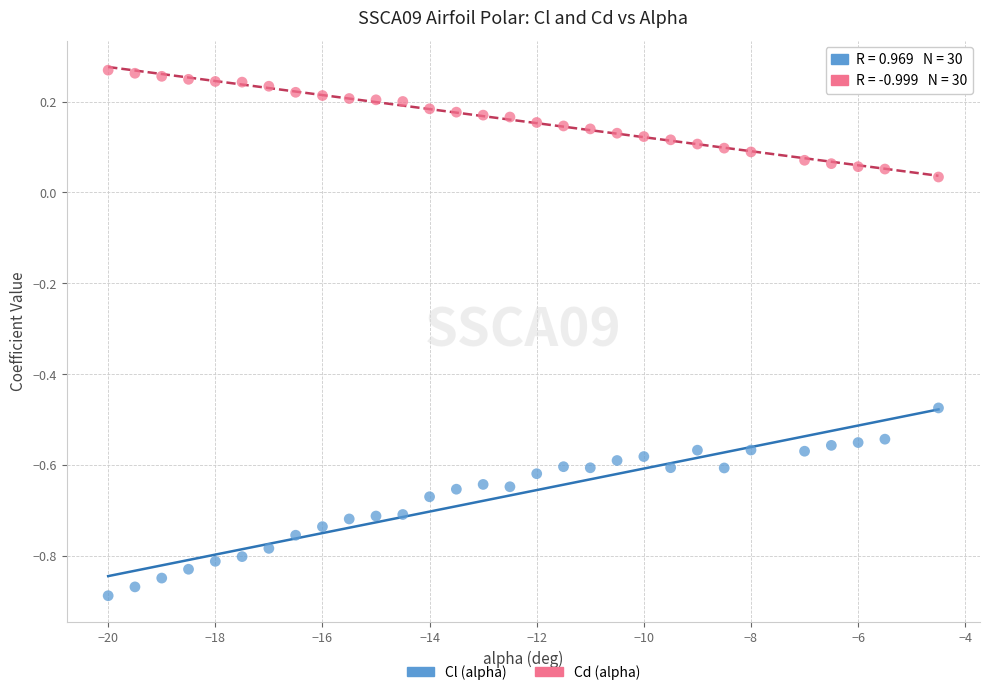

Across all data points, what is the range of X values (max minus min)?

15.5